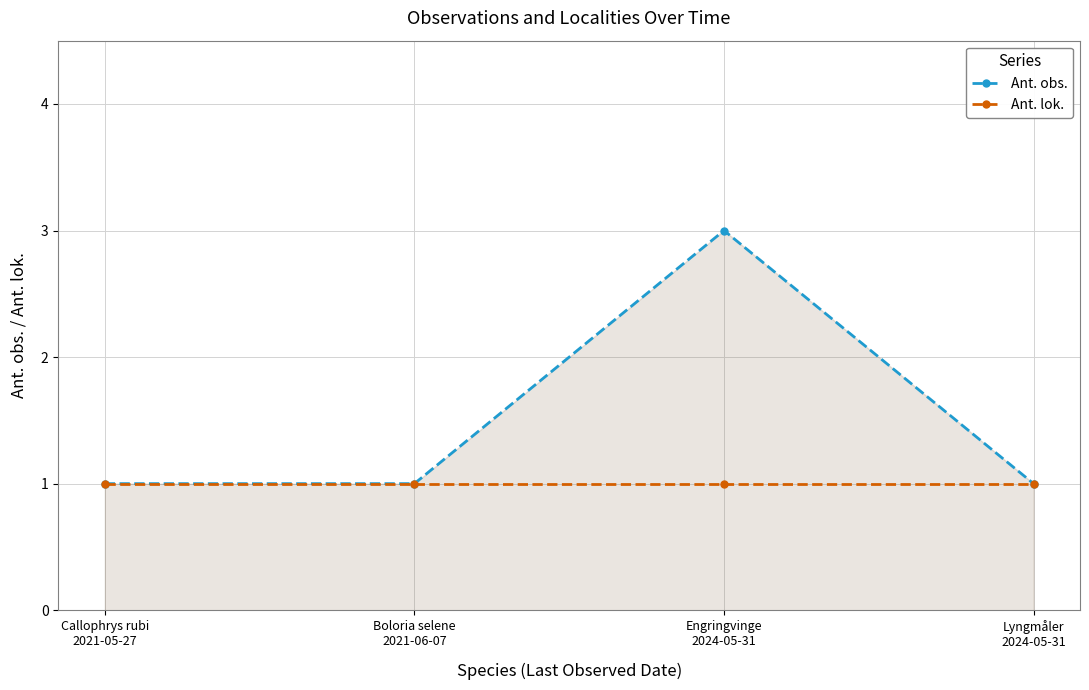

Reading left to right, extract all data points from this chart.

Ant. obs.: 1	1	3	1
Ant. lok.: 1	1	1	1